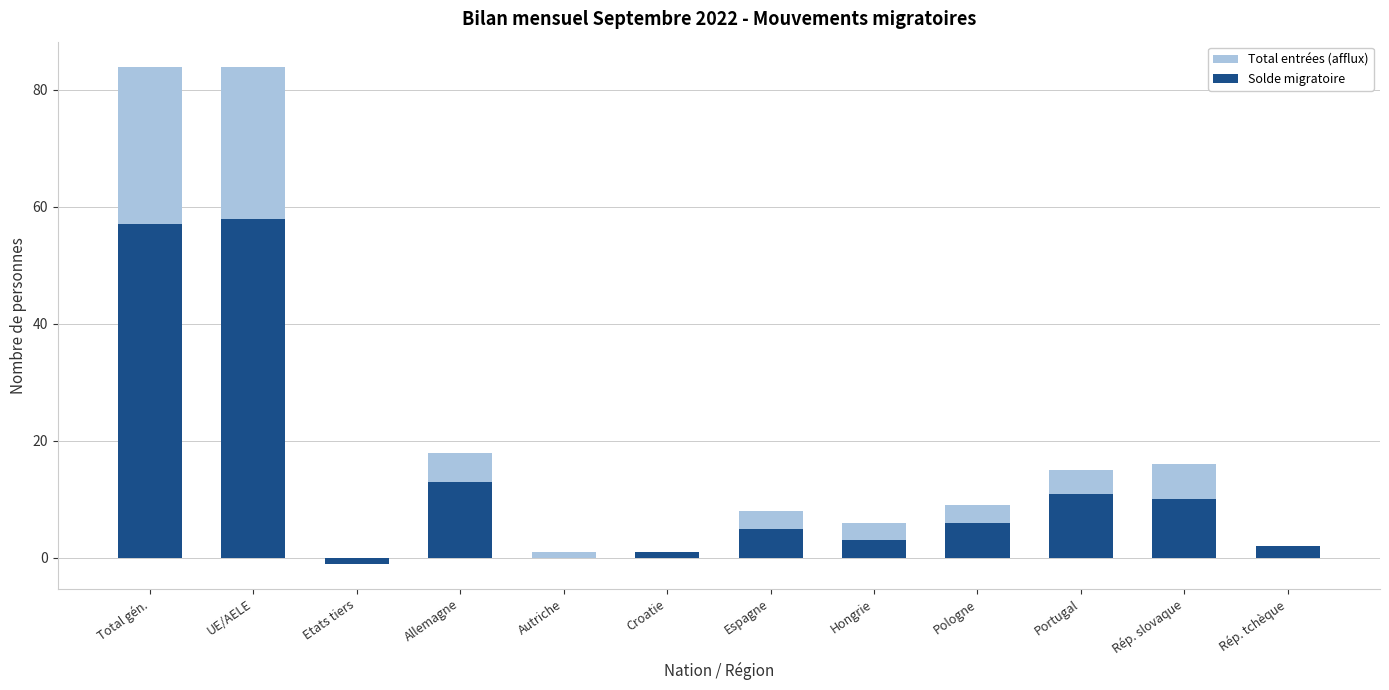

What is the label of the 6th bar from the right?

Espagne